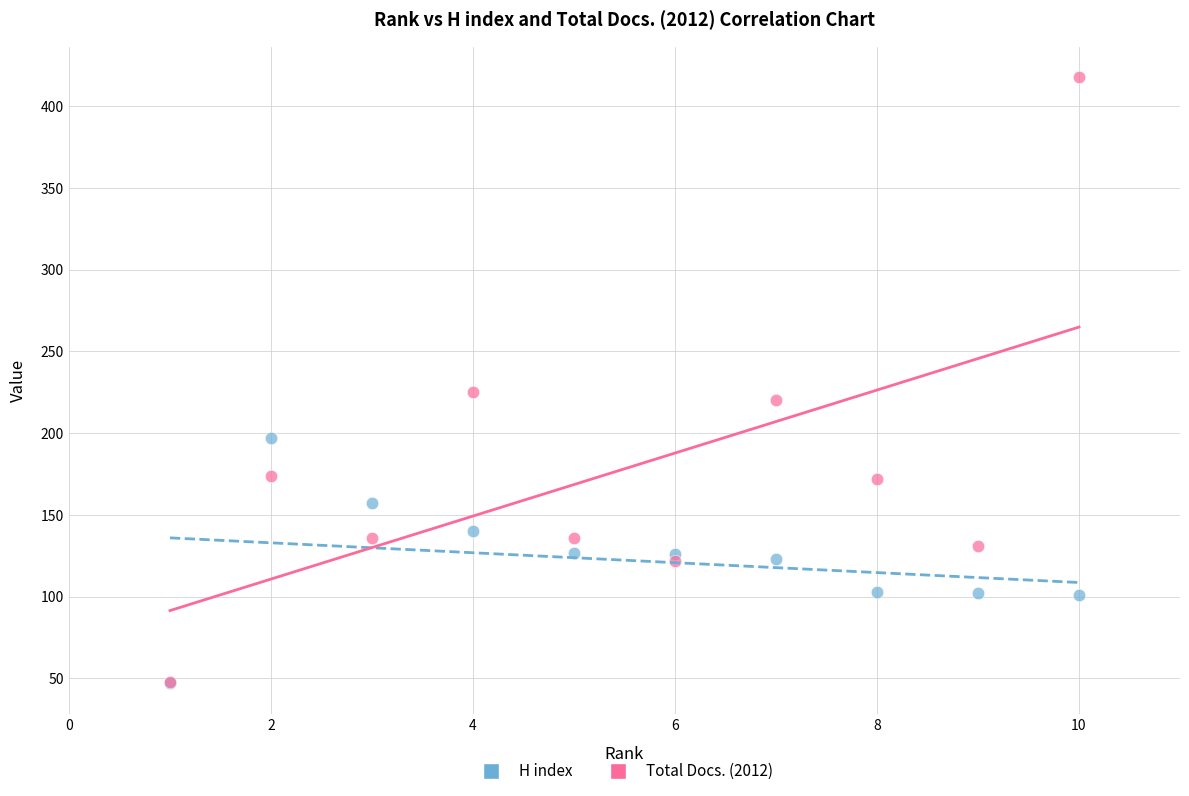

Which series reaches the maximum Y coordinate?

Total Docs. (2012)